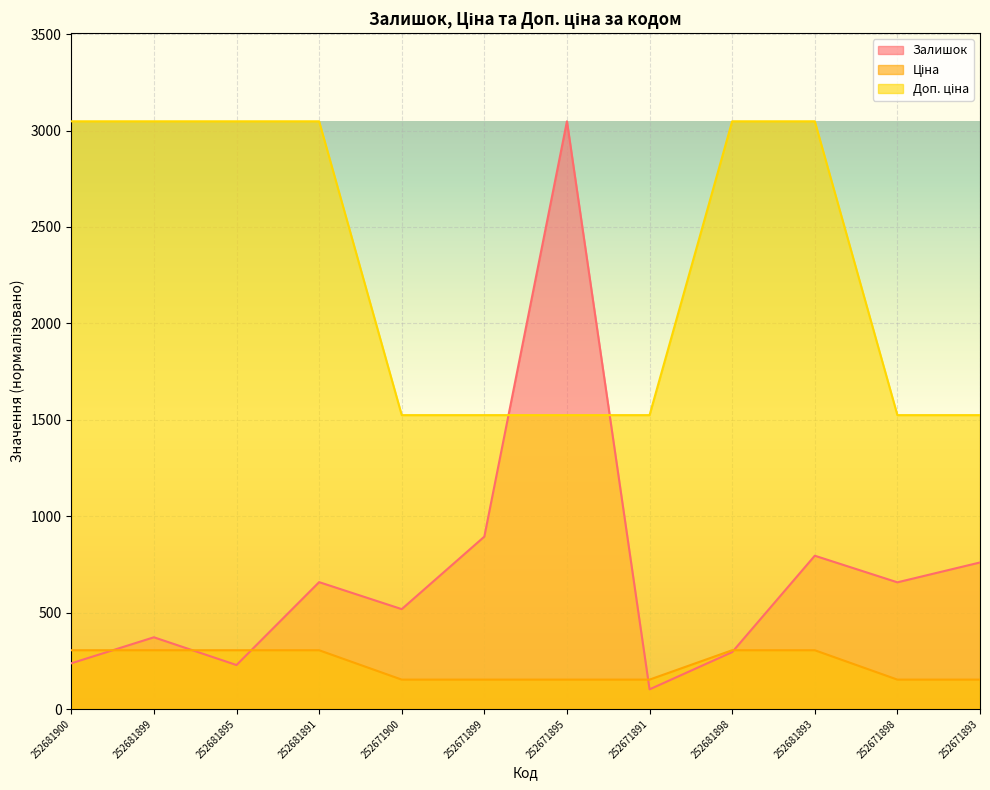

What is the maximum value shown in the chart?

3048.0